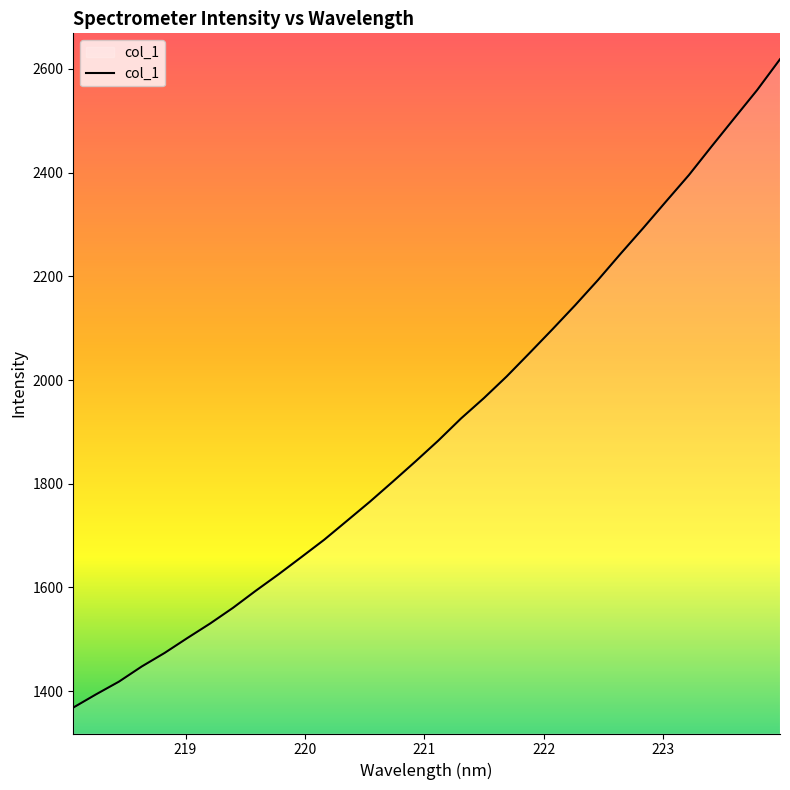

Count the number of values greater than 1883.

16